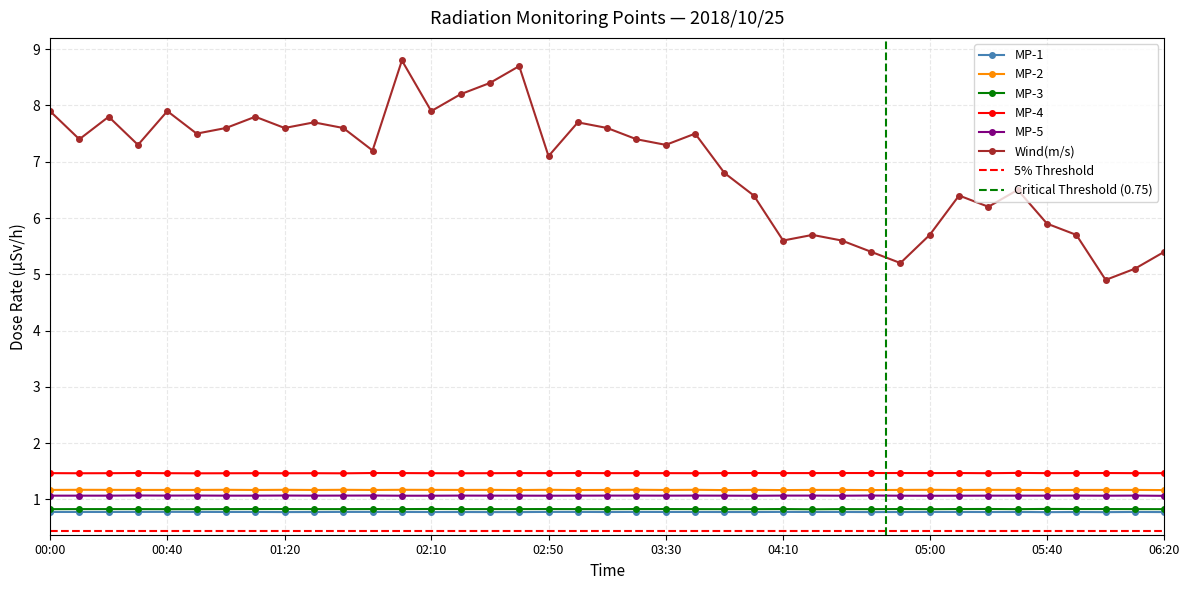

True or false: MP-1 and MP-4 cross at least once.

False